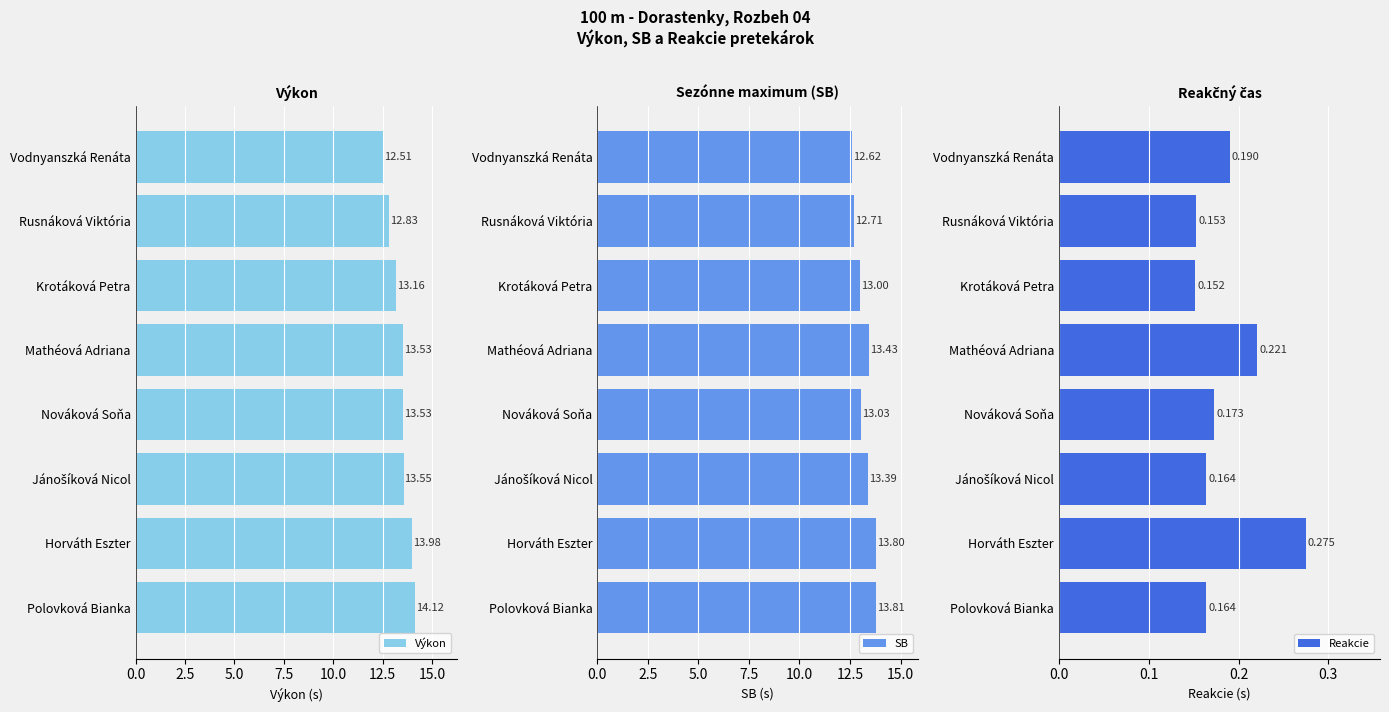

What is the difference between the Výkon values at Vodnyanszká Renáta and Horváth Eszter?

1.5